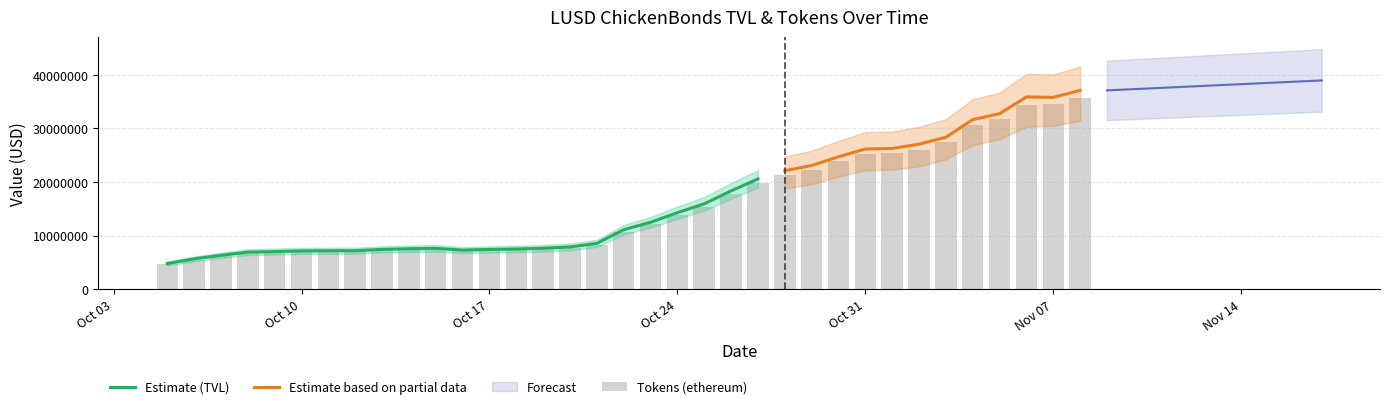

Which has a higher value, 14/10/2022 or 06/10/2022?

14/10/2022